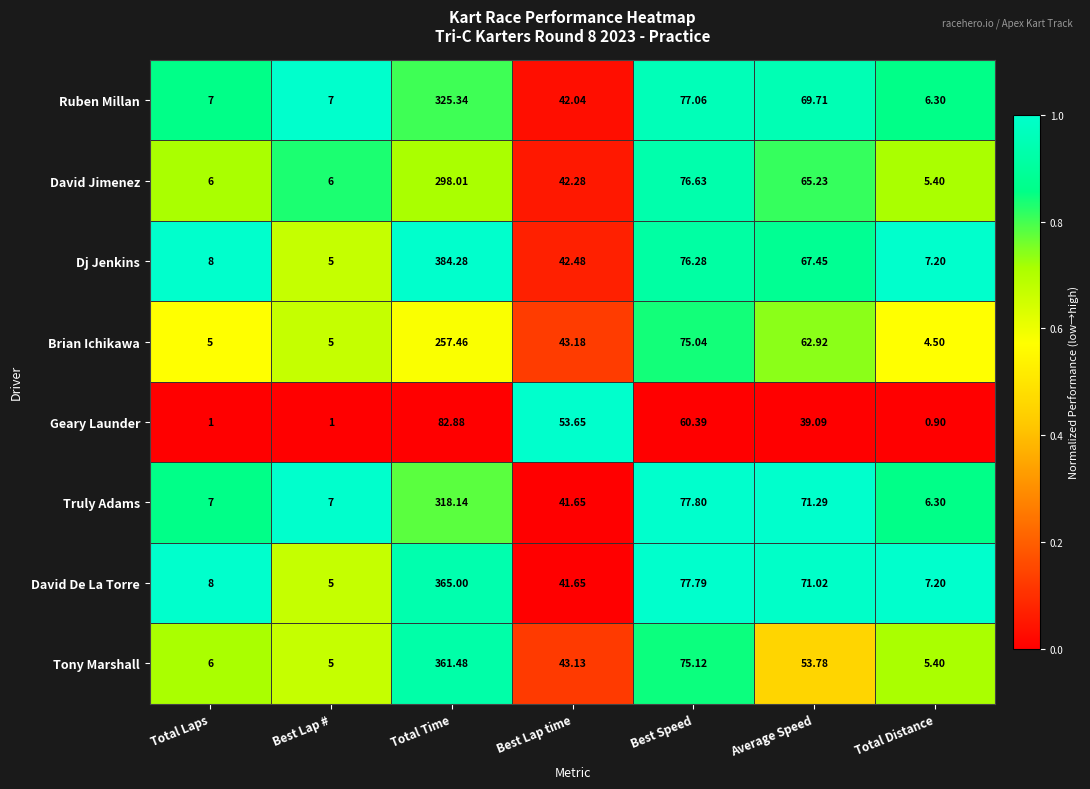

Which series has the largest total across all categories?

Dj Jenkins